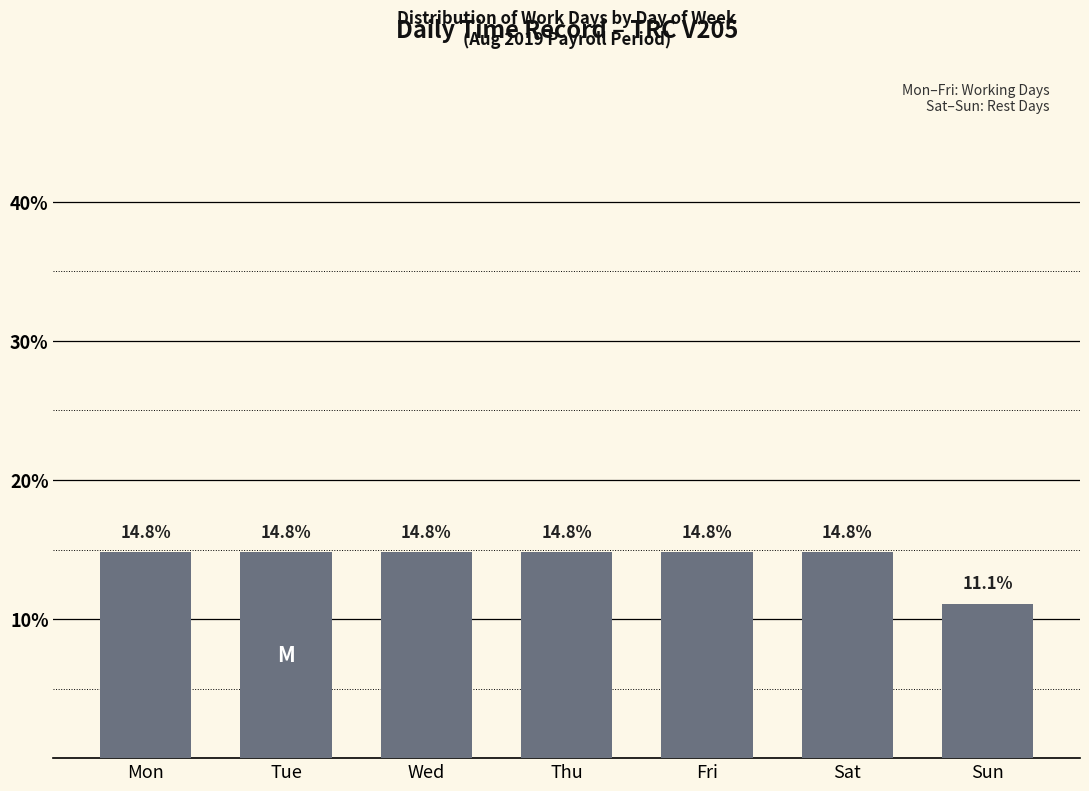

Reading left to right, what are all the values shown in this chart?

14.8	14.8	14.8	14.8	14.8	14.8	11.1